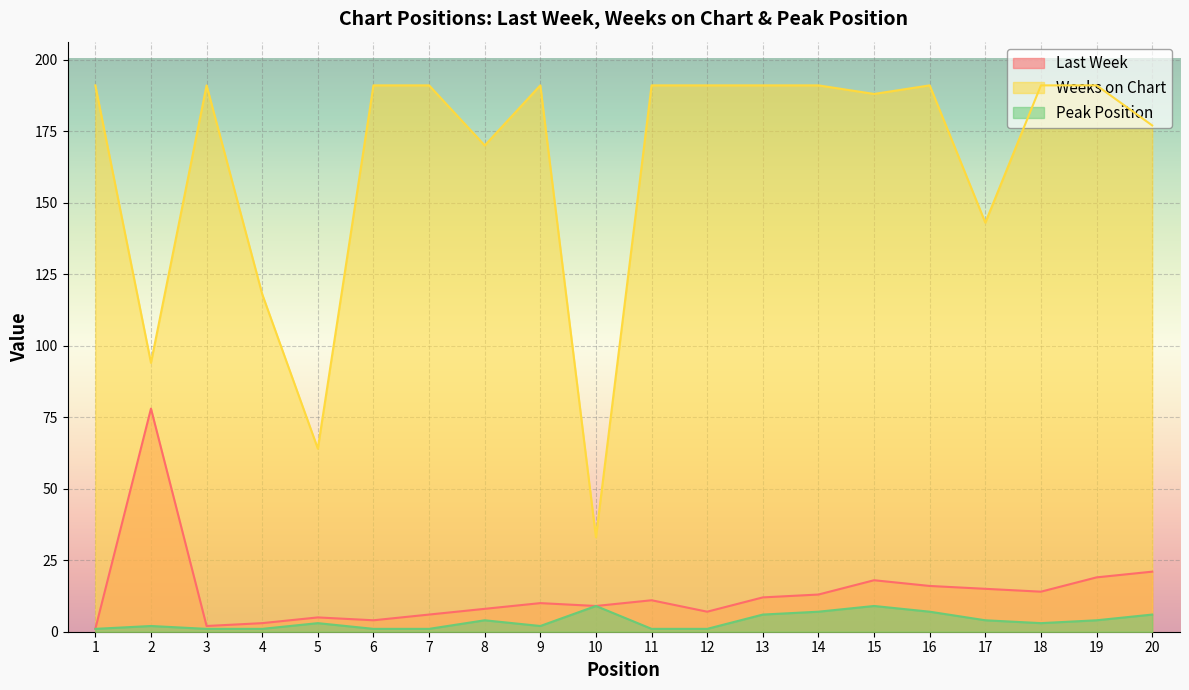

Which has a higher value, 4 or 3?

4